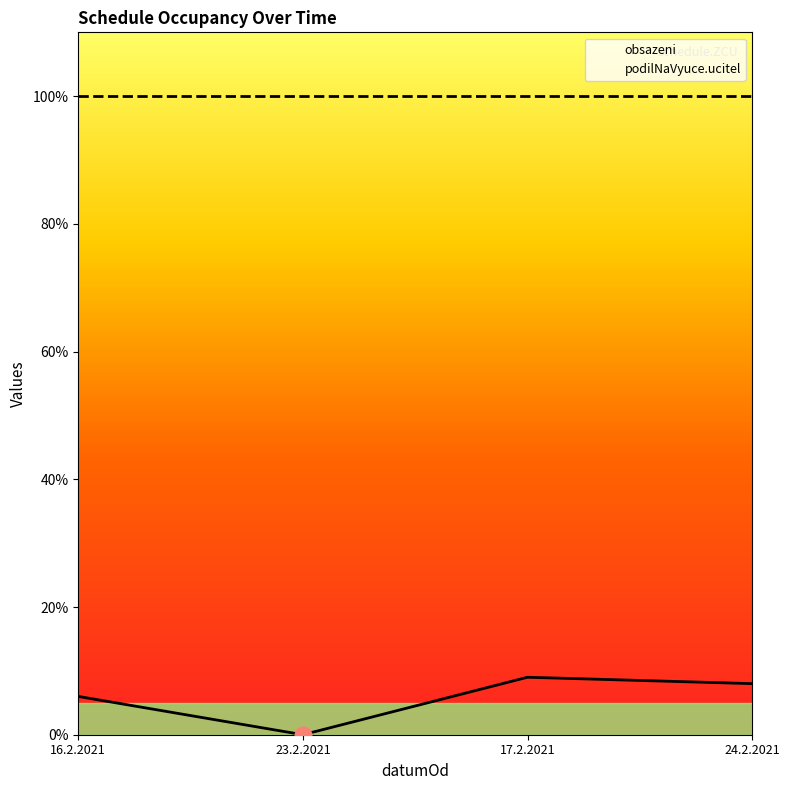

Which series has the widest spread of values?

obsazeni